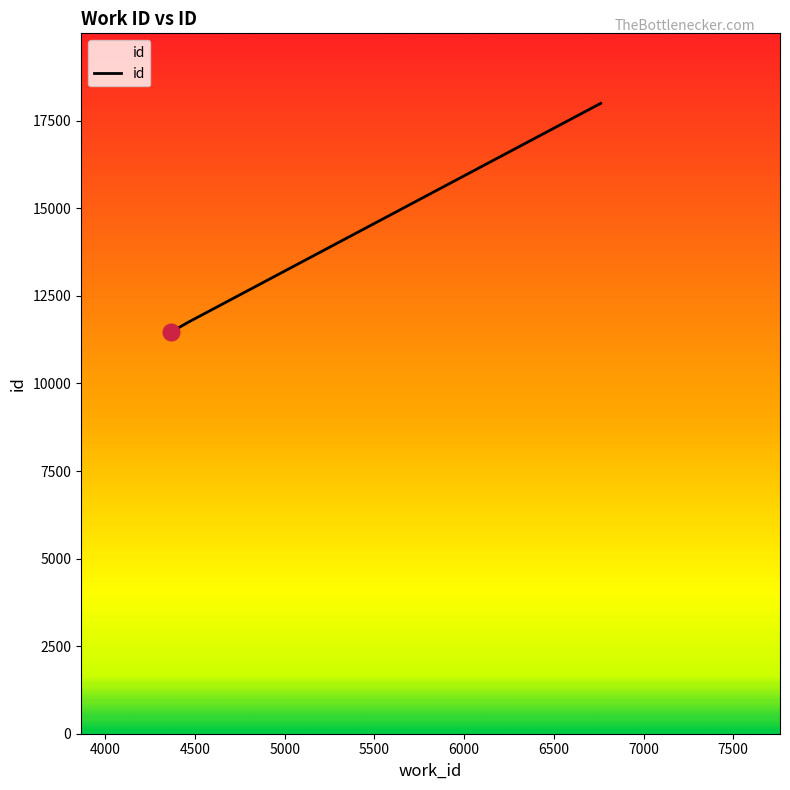

What is the average value?

13737